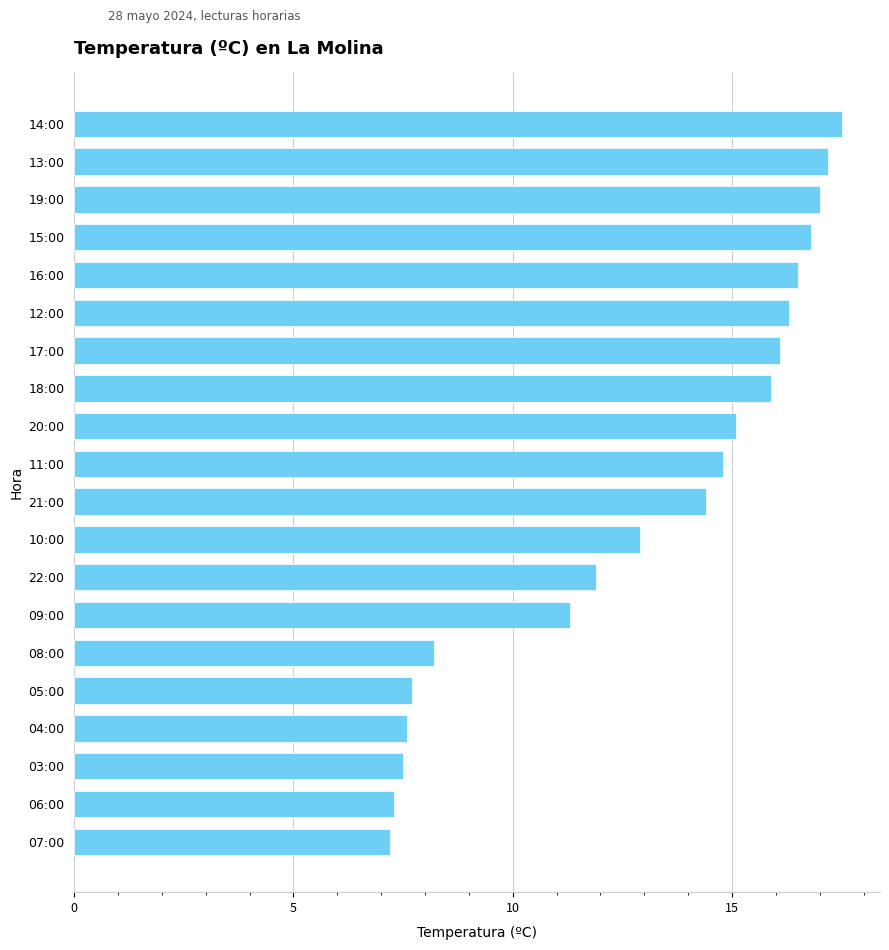

What is the maximum value shown in the chart?

17.5